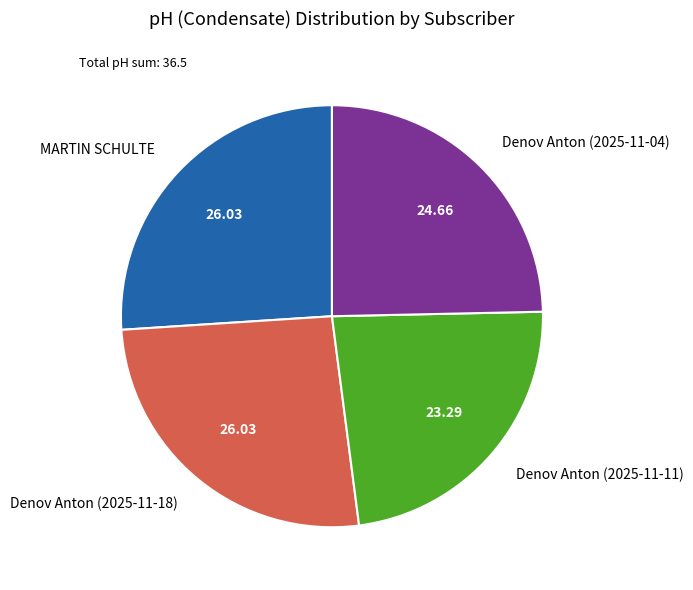

Does any single category account for the majority?

No